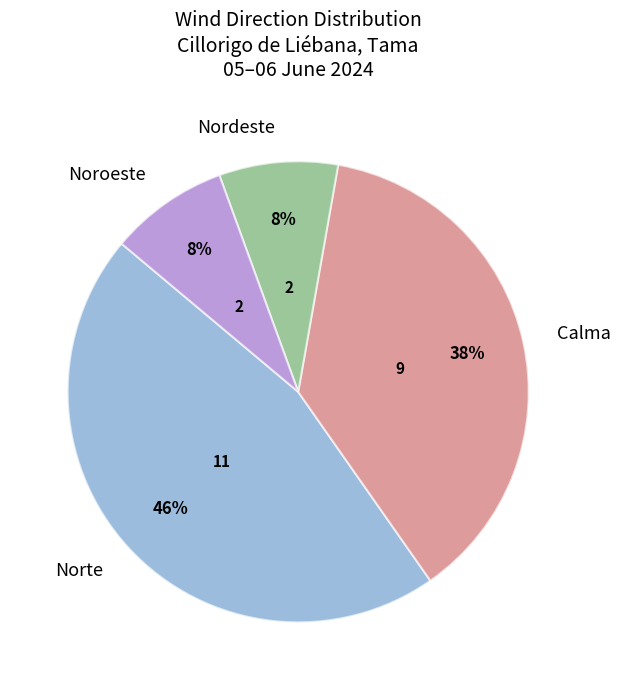

What is the largest slice in the pie chart?

Norte